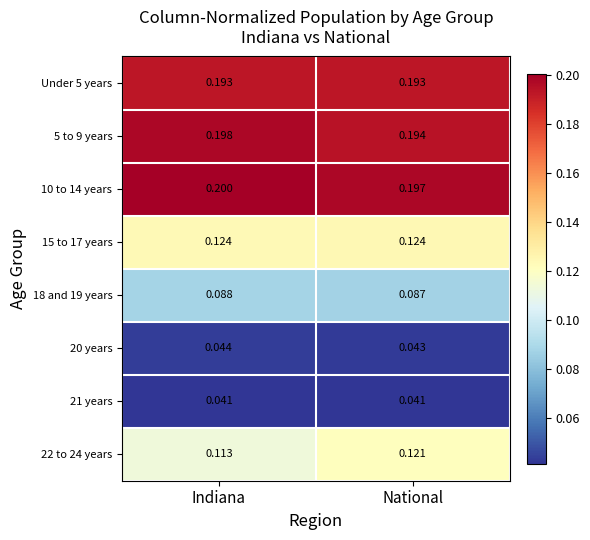

What is the total value across all series at Indiana?

1.0